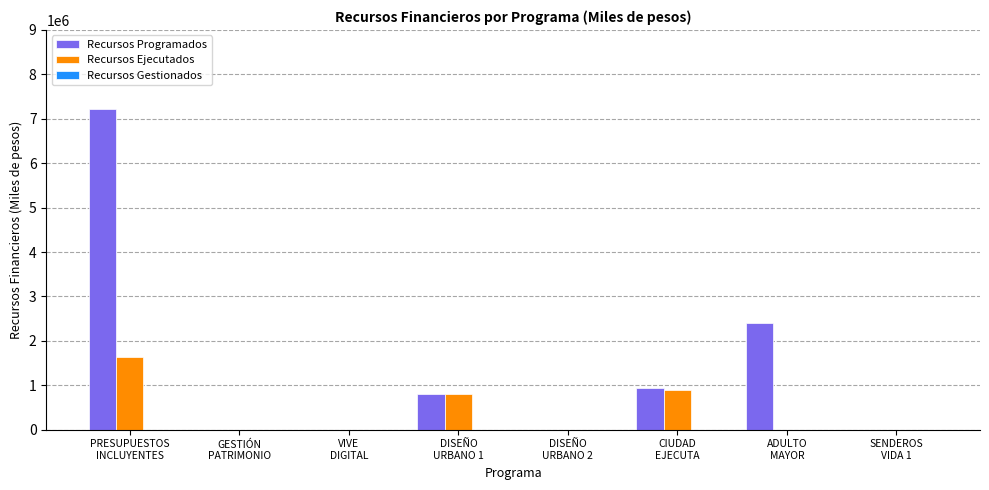

What is the highest value of the Recursos Ejecutados series?

1626043